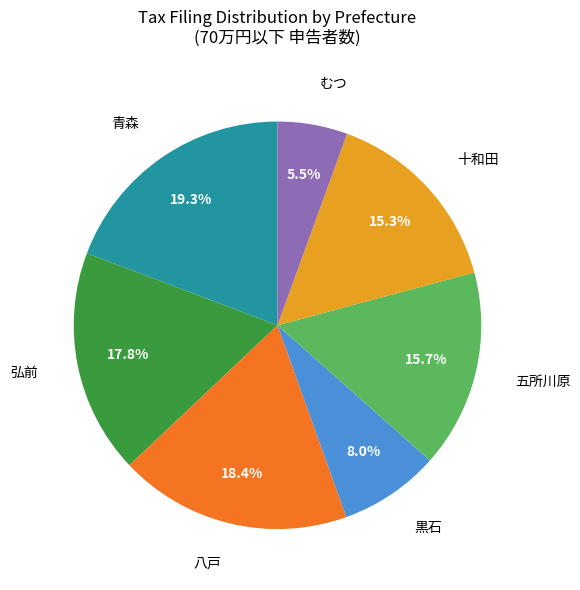

What percentage is NOT represented by 青森?

80.7%